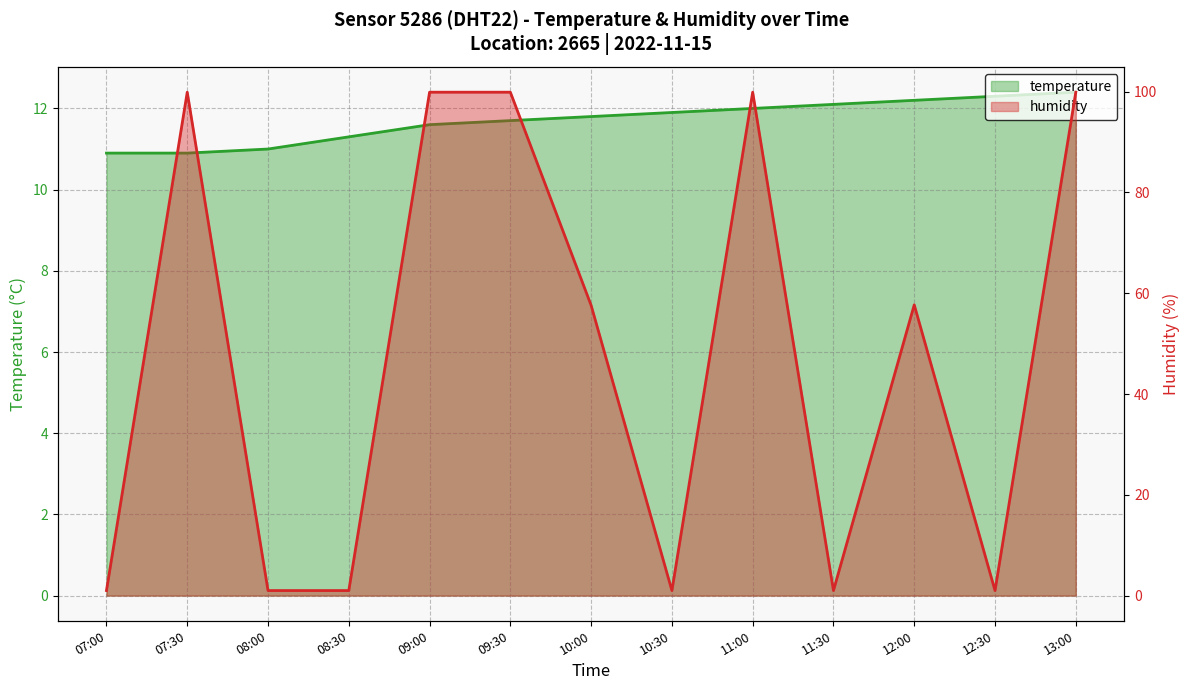

Which series ends up on top after the final intersection of humidity and temperature?

humidity